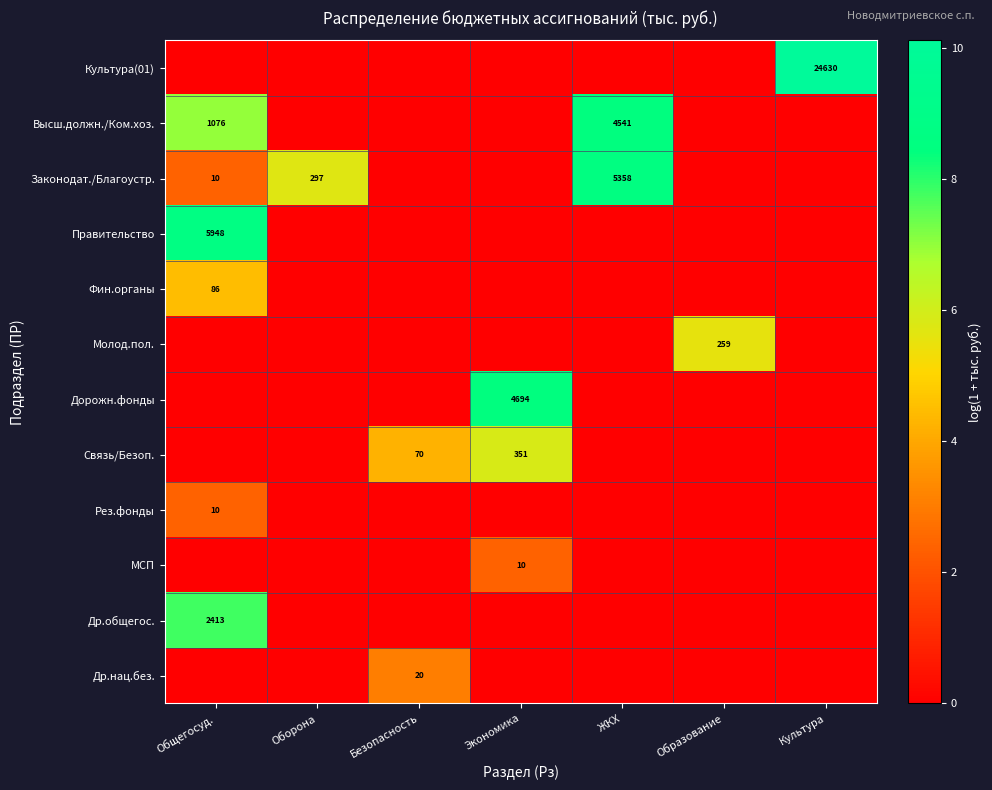

At which category is the sum across all series the highest?

Общегосуд.